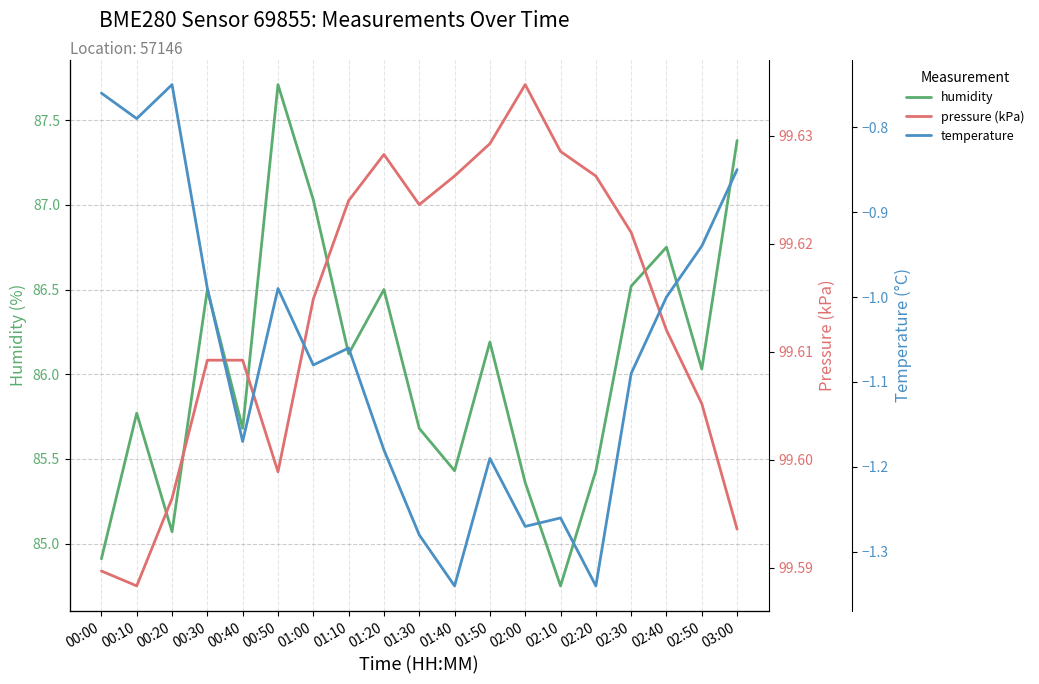

True or false: humidity and pressure (kPa) intersect in this chart.

False